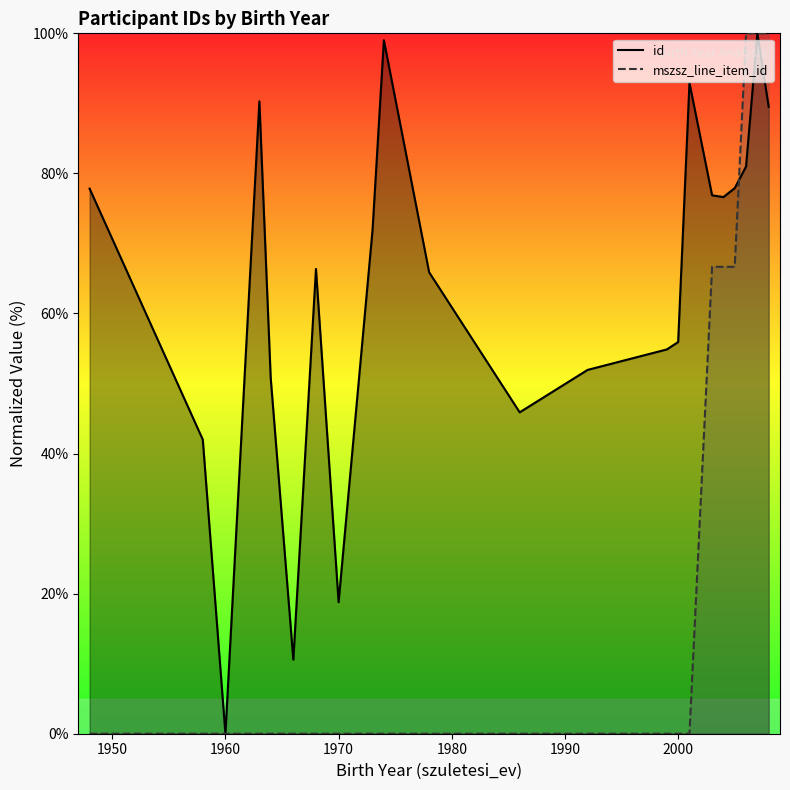

Reading left to right, what are all the values shown in this chart?

id: 77.8	42.0	0.0	90.3	50.8	10.6	66.4	18.8	72.0	99.0	65.9	45.9	51.9	54.9	55.9	92.9	76.9	76.6	77.9	81.0	100.0	89.5
mszsz_line_item_id: 0.0	0.0	0.0	0.0	0.0	0.0	0.0	0.0	0.0	0.0	0.0	0.0	0.0	0.0	0.0	0.0	66.7	66.7	66.7	100.0	100.0	100.0